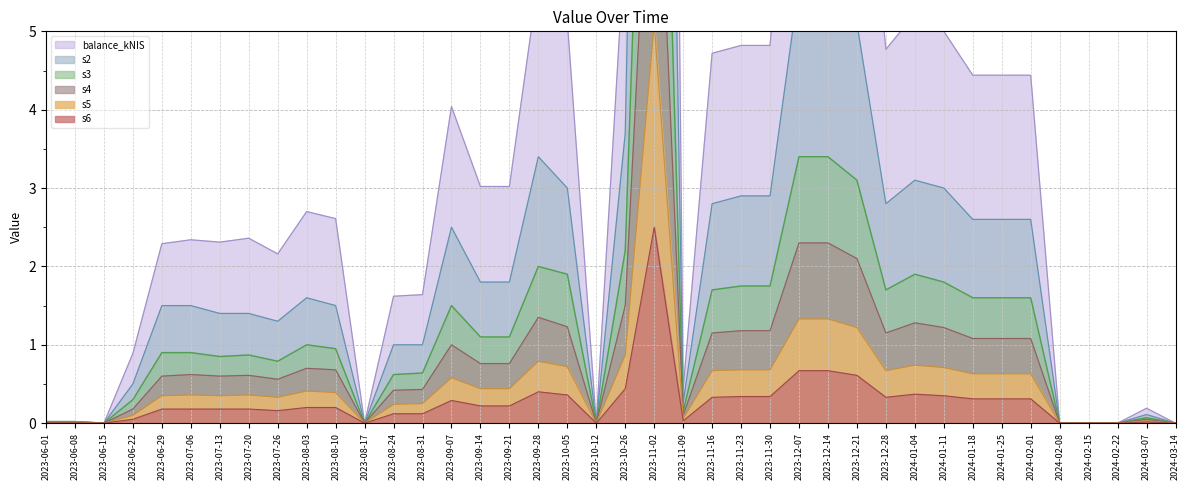

What is the spread (max minus min) of values at 2024-01-11?

4.7